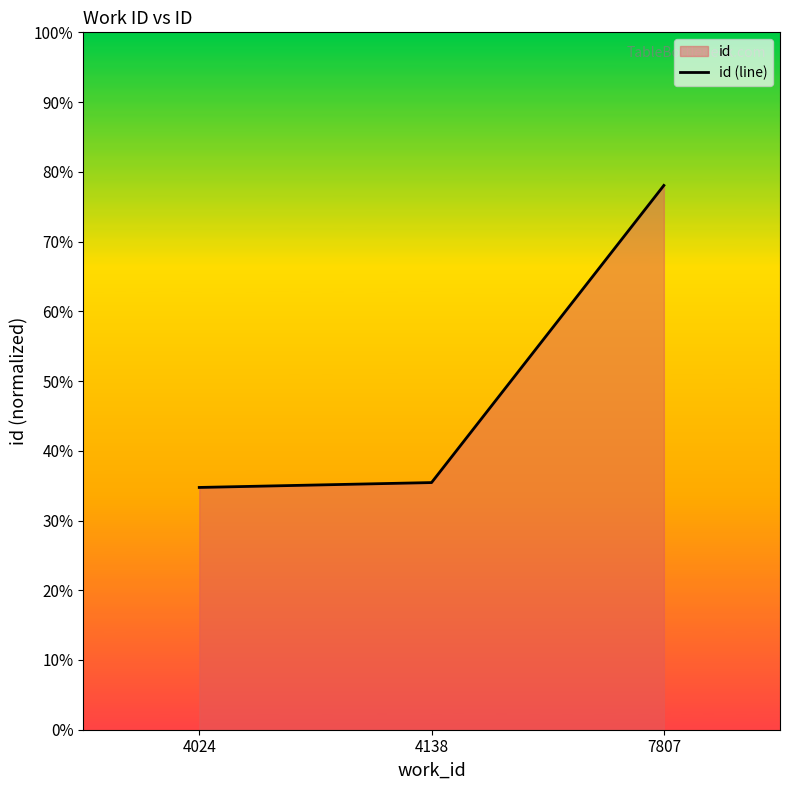

Does the chart display data point markers on the line(s)?

No